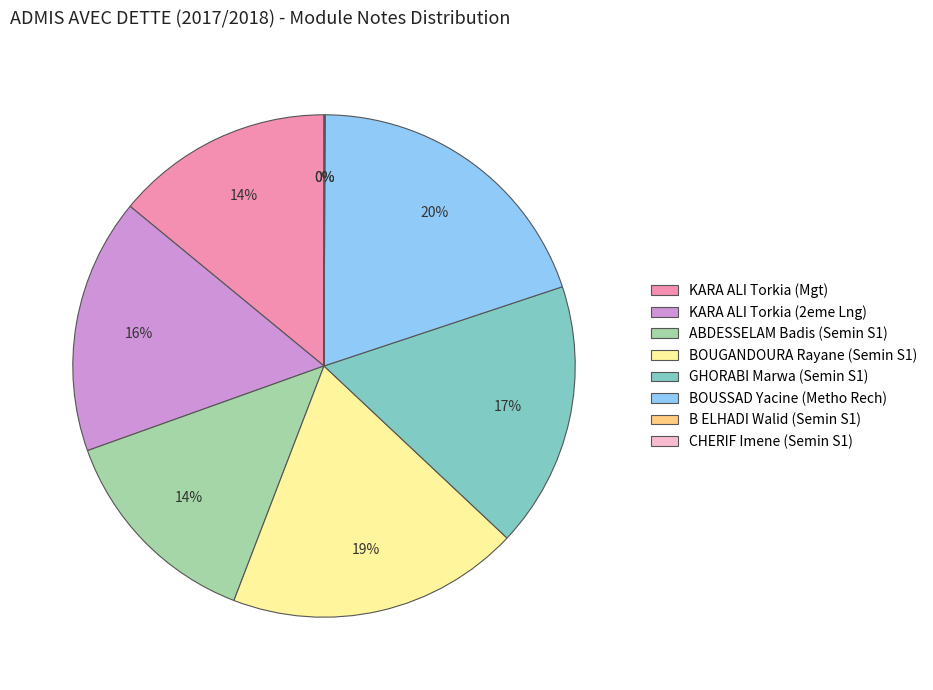

Is it true that GHORABI Marwa (Semin S1) is 11% of the pie?

False